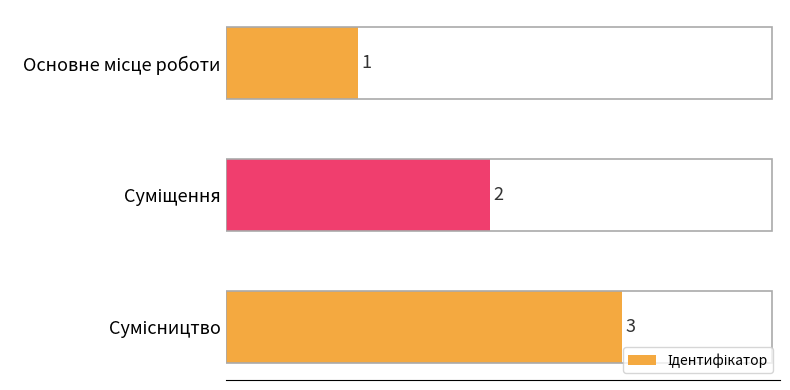

What is the value of the 2nd bar from the top?

2